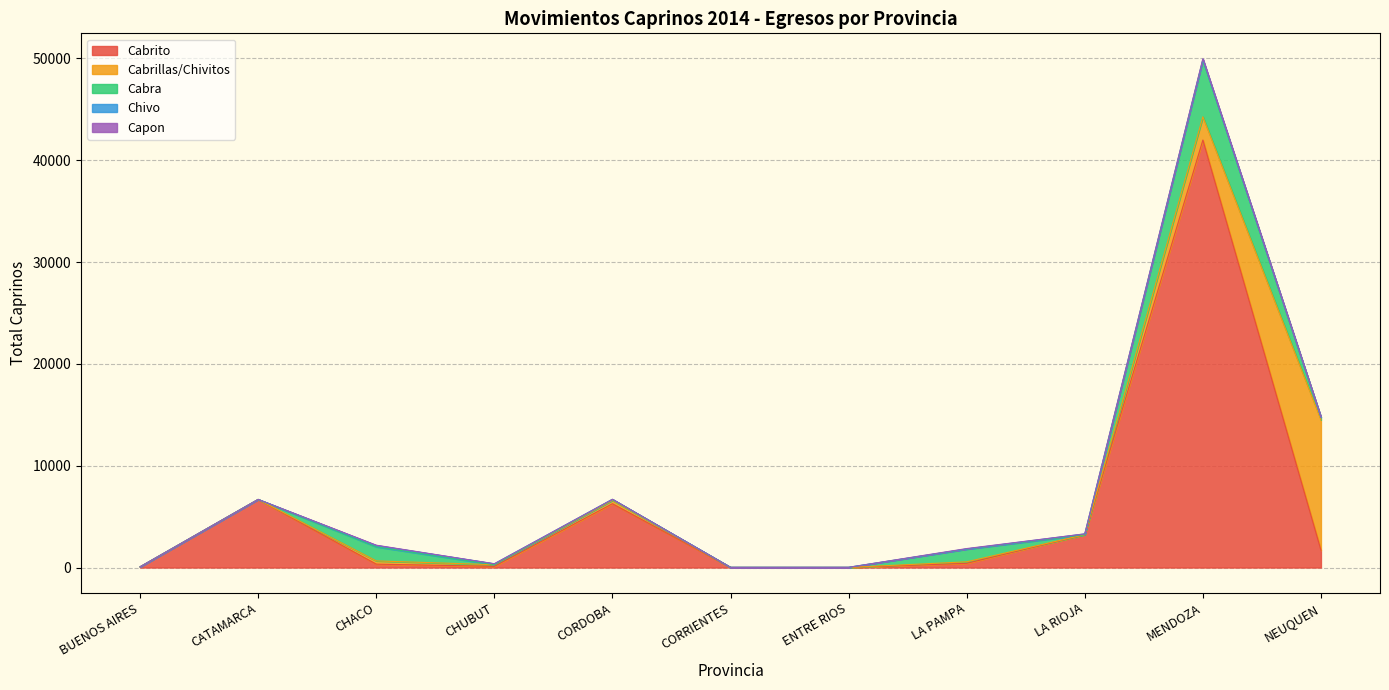

At which category is the sum across all series the highest?

MENDOZA